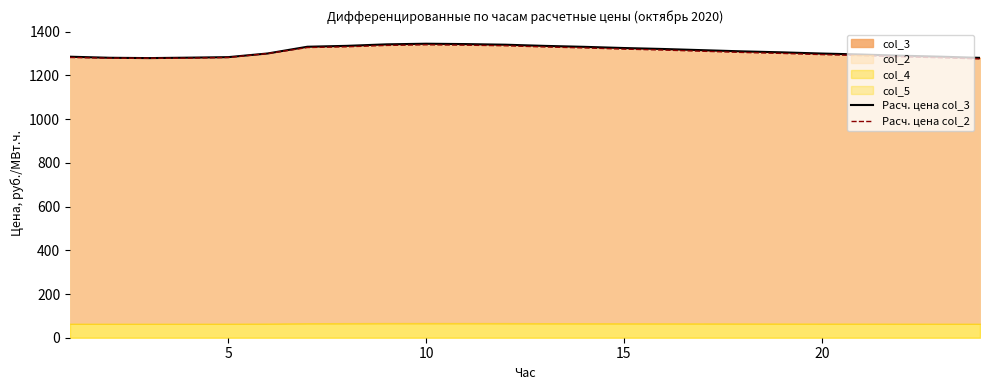

What is the total value across all series at 20?

2595.5